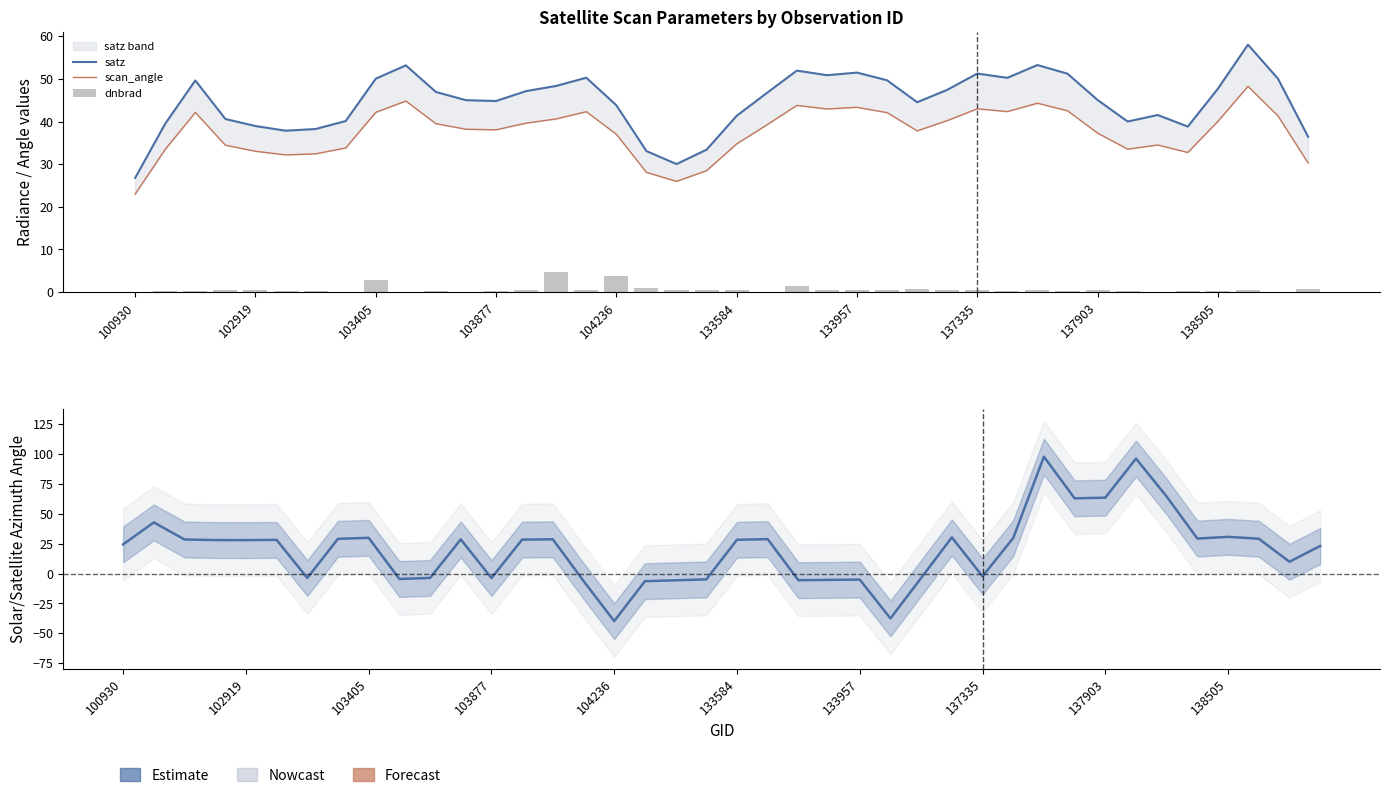

What is the sum of all scan_angle values?

1504.3